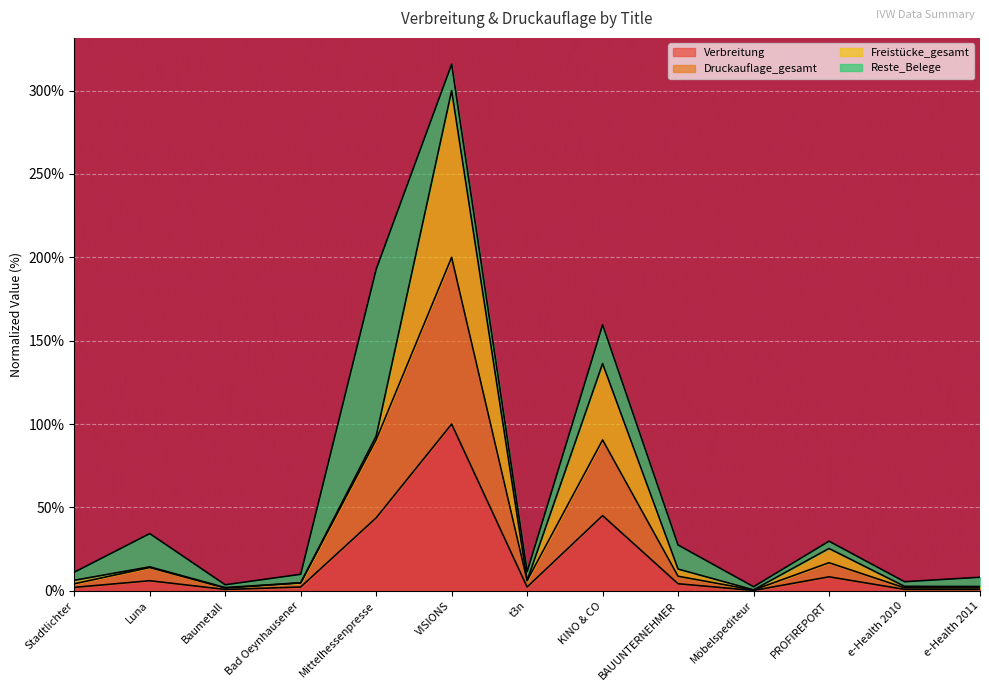

Does the chart display data point markers on the line(s)?

No